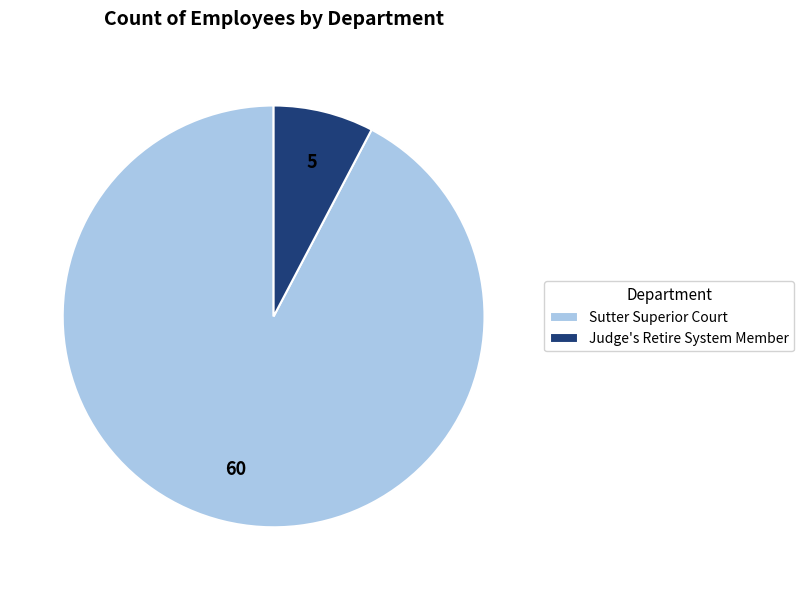

What is the ratio of the value at Sutter Superior Court to the value at Judge's Retire System Member?

12.0